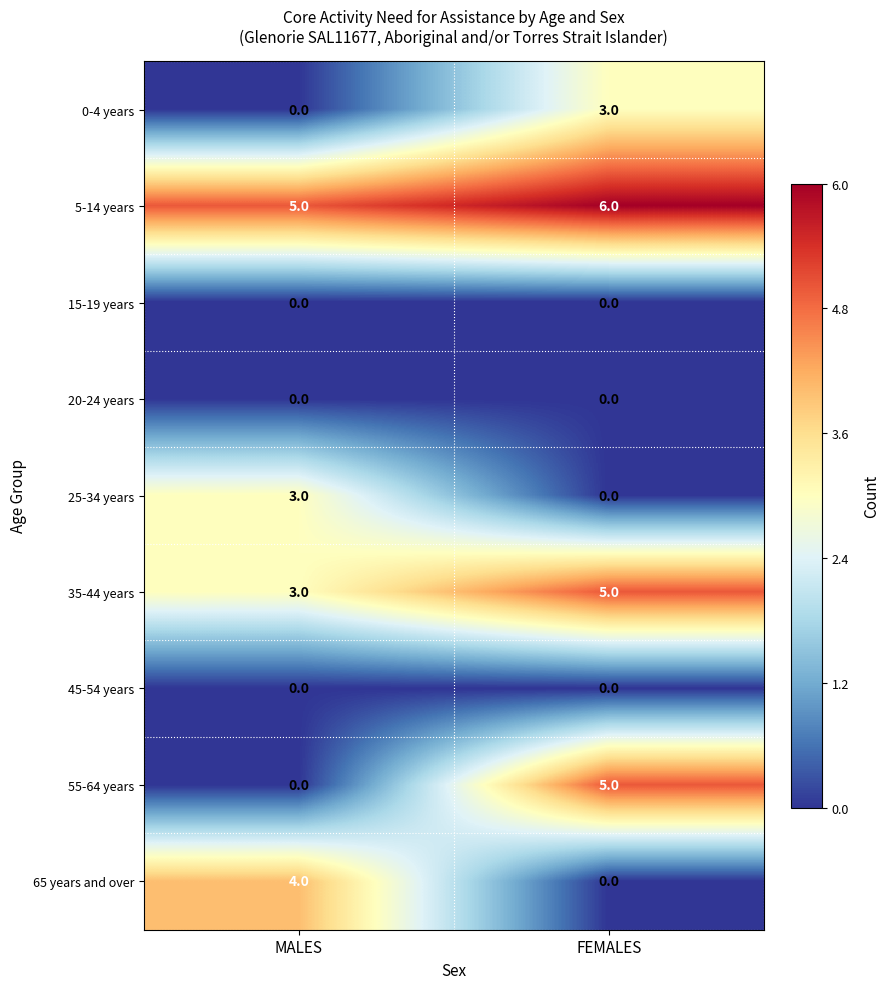

How many categories are shown in the chart?

2